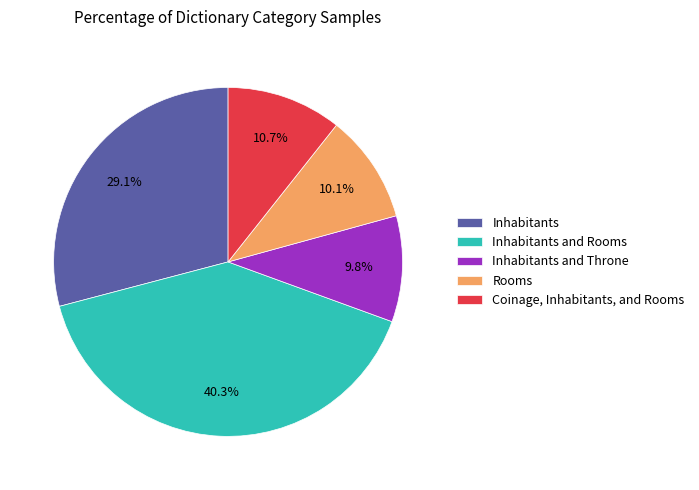

To the nearest percent, what portion does Rooms represent?

10%